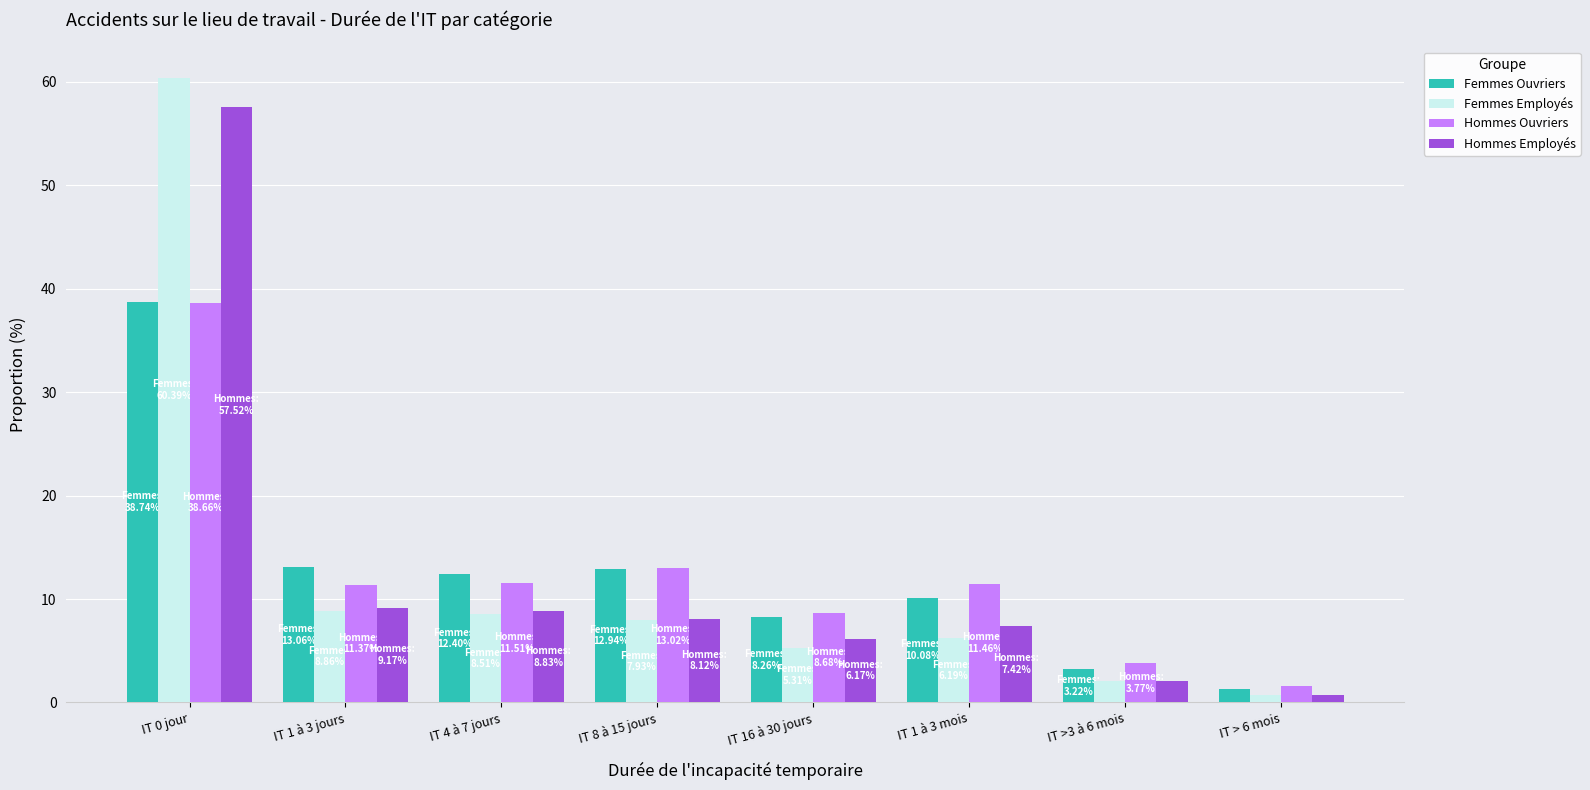

What position from the right is IT 0 jour?

8